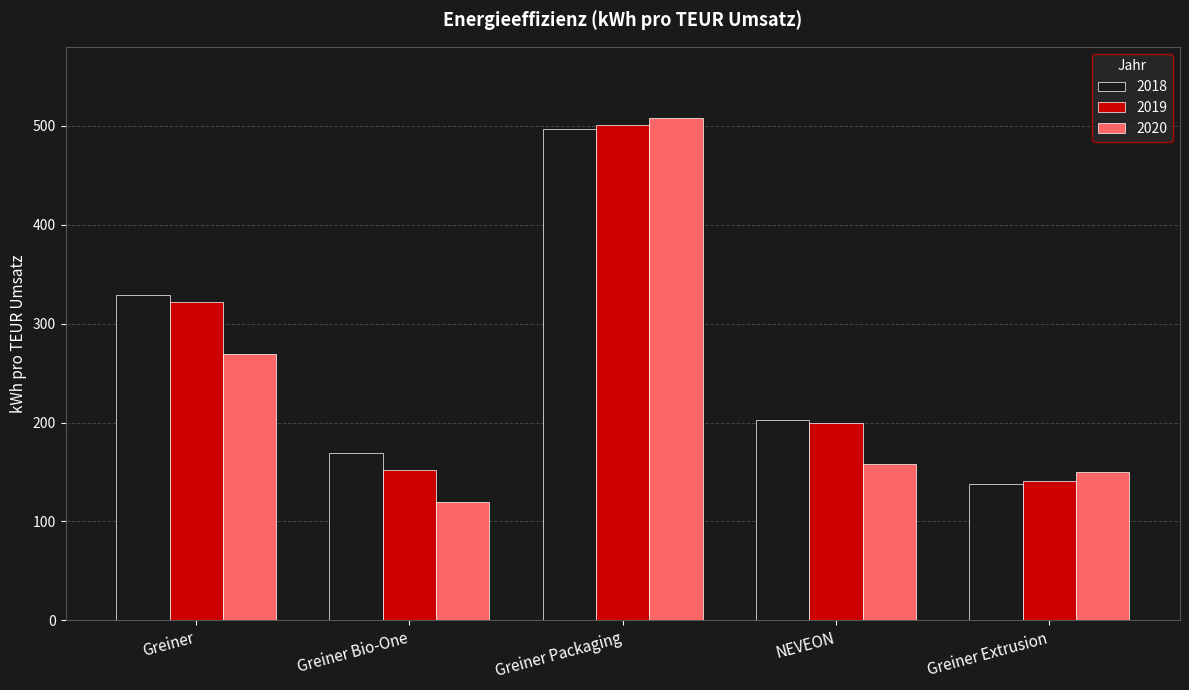

What is the difference between the 2019 values at NEVEON and Greiner Packaging?

301